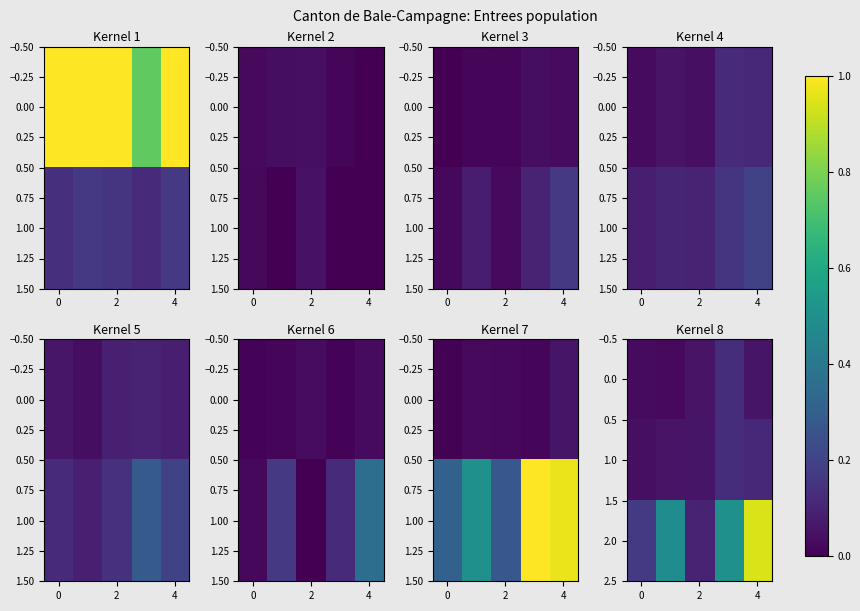

Which series has the largest total across all categories?

2.0